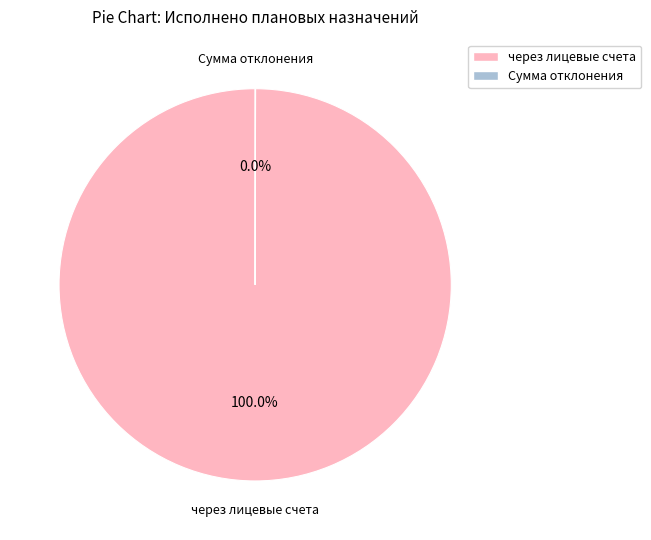

What is the majority slice?

через лицевые счета